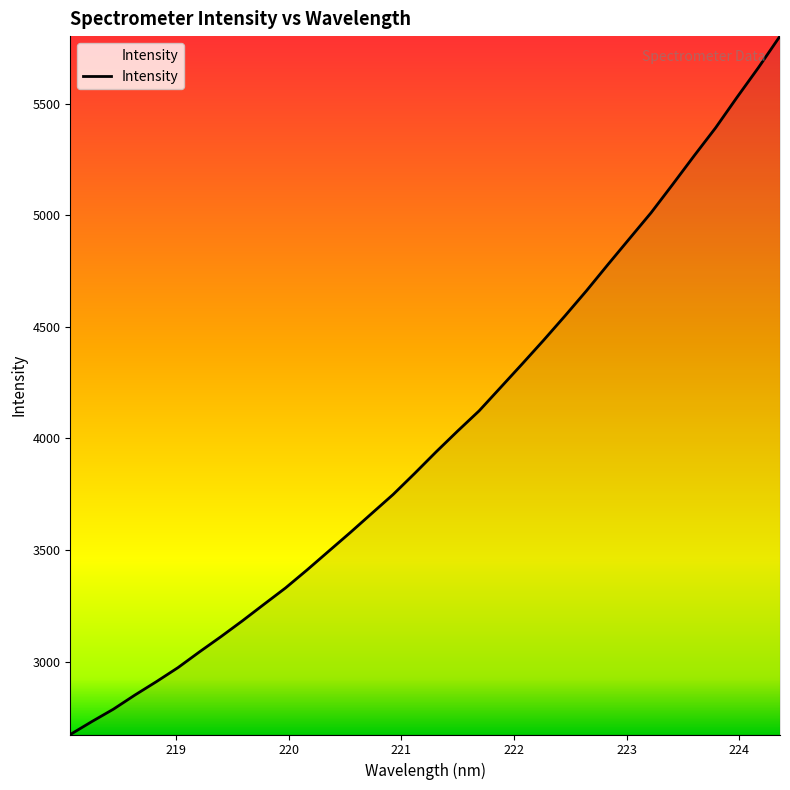

What is the difference between the maximum and minimum values?

3129.3